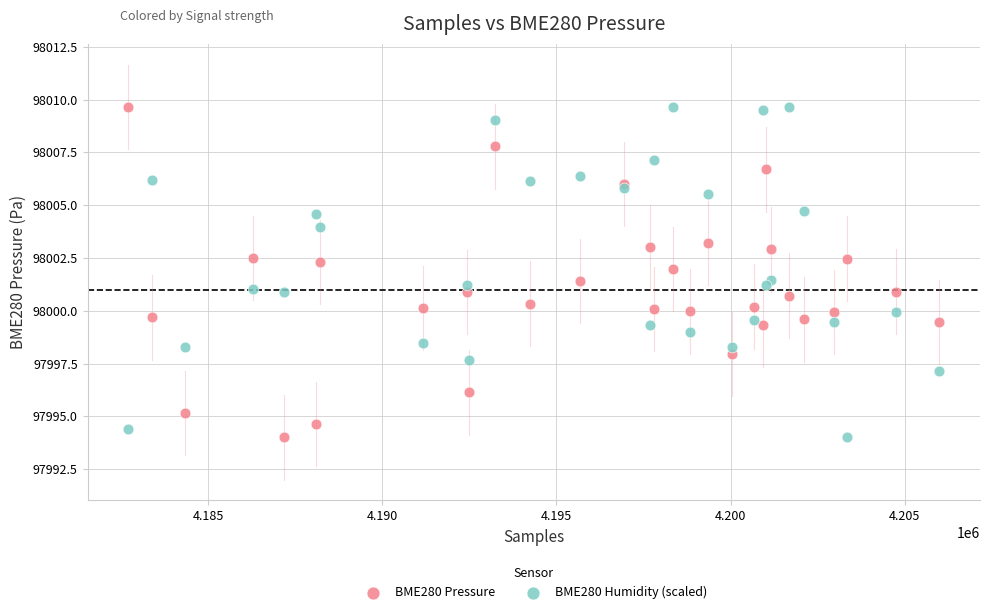

What is the X range (max minus min) for the scatter plot?

23295.0